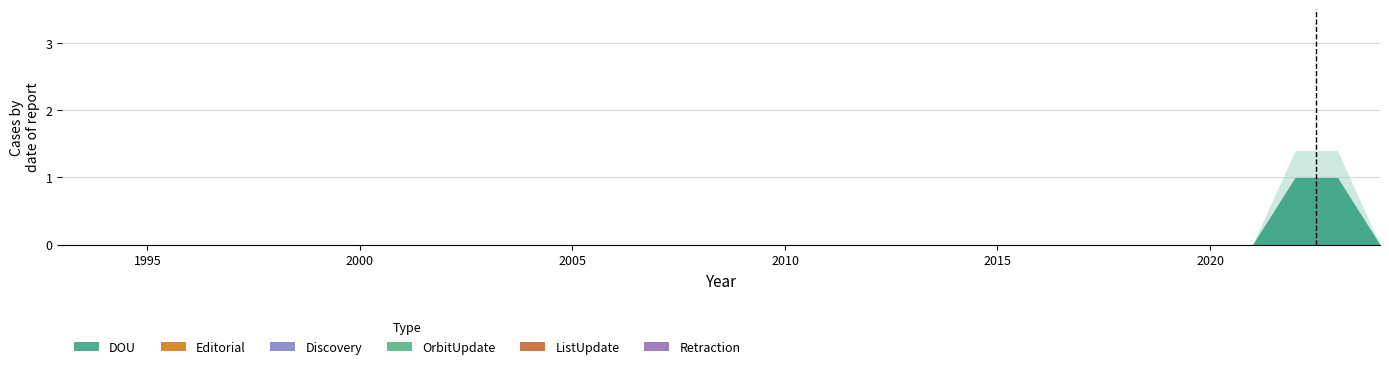

At how many categories does at least one series exceed 0?

2